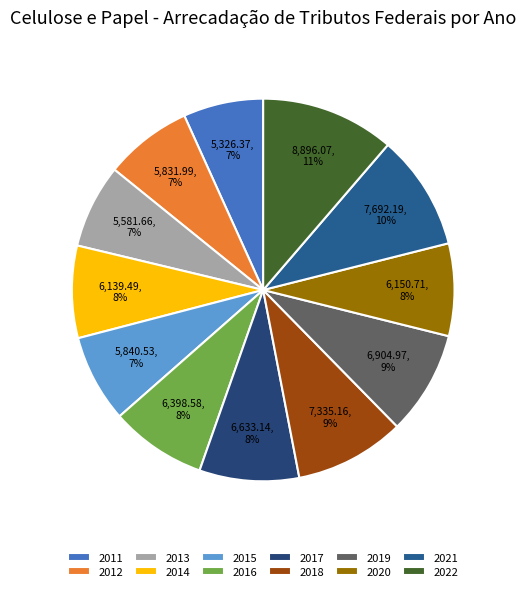

The 2012 slice represents 18% of the pie. True or false?

False